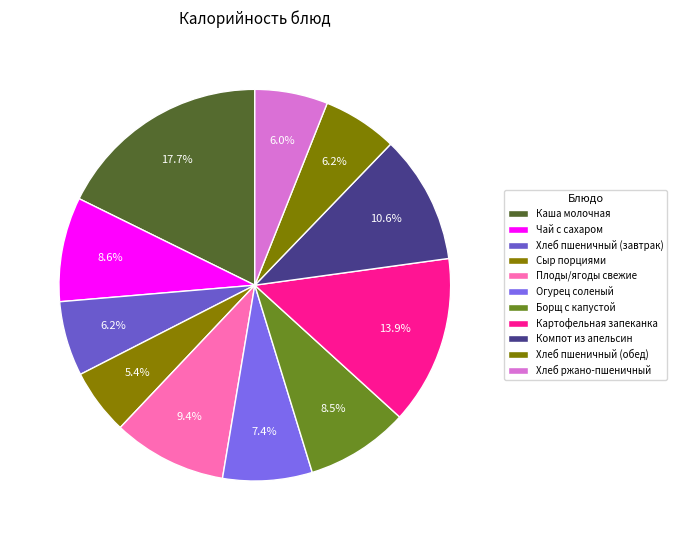

What is the ratio of the value at Сыр порциями to the value at Хлеб пшеничный (завтрак)?

0.9